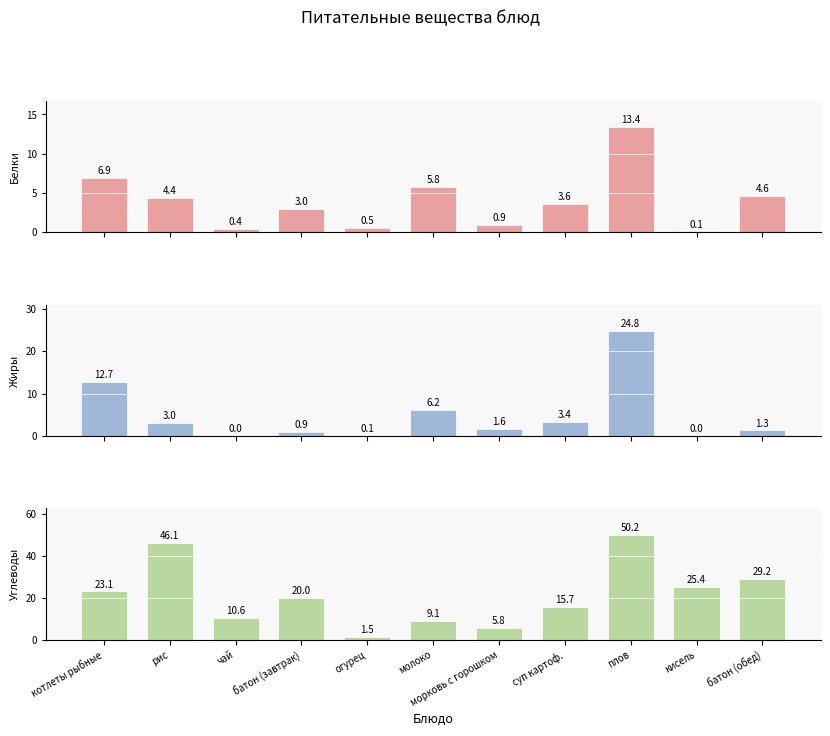

At суп картоф., list the series in order from smallest to largest.

Жиры, Белки, Углеводы